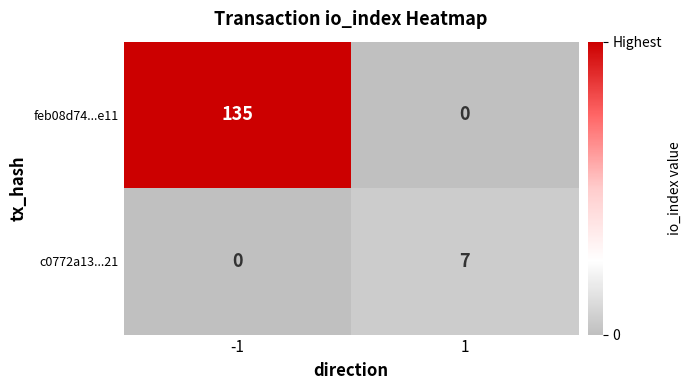

What is the maximum value shown in the chart?

135